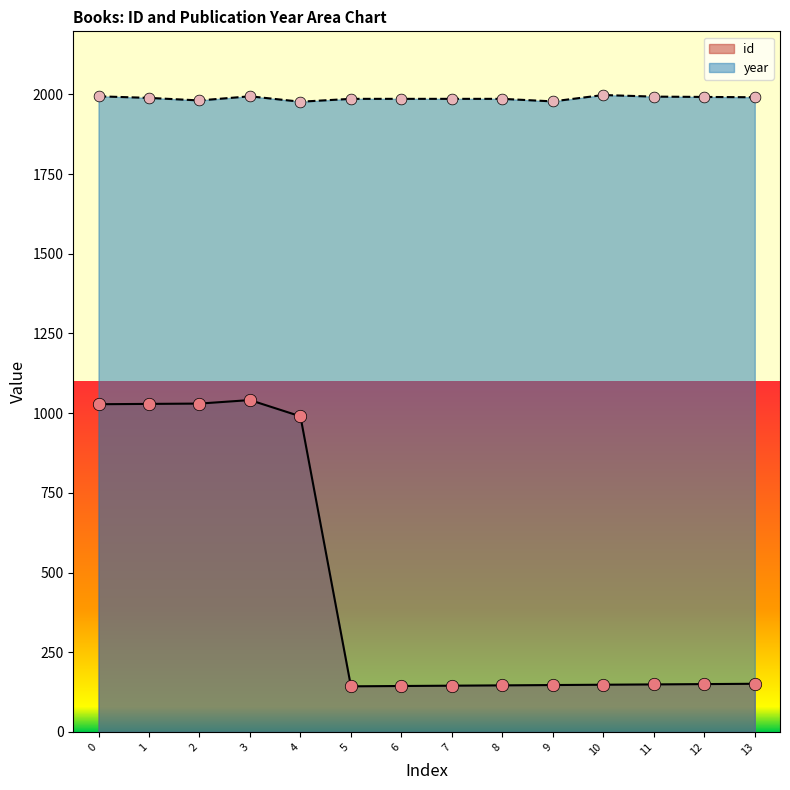

Which series reaches the minimum Y coordinate?

id